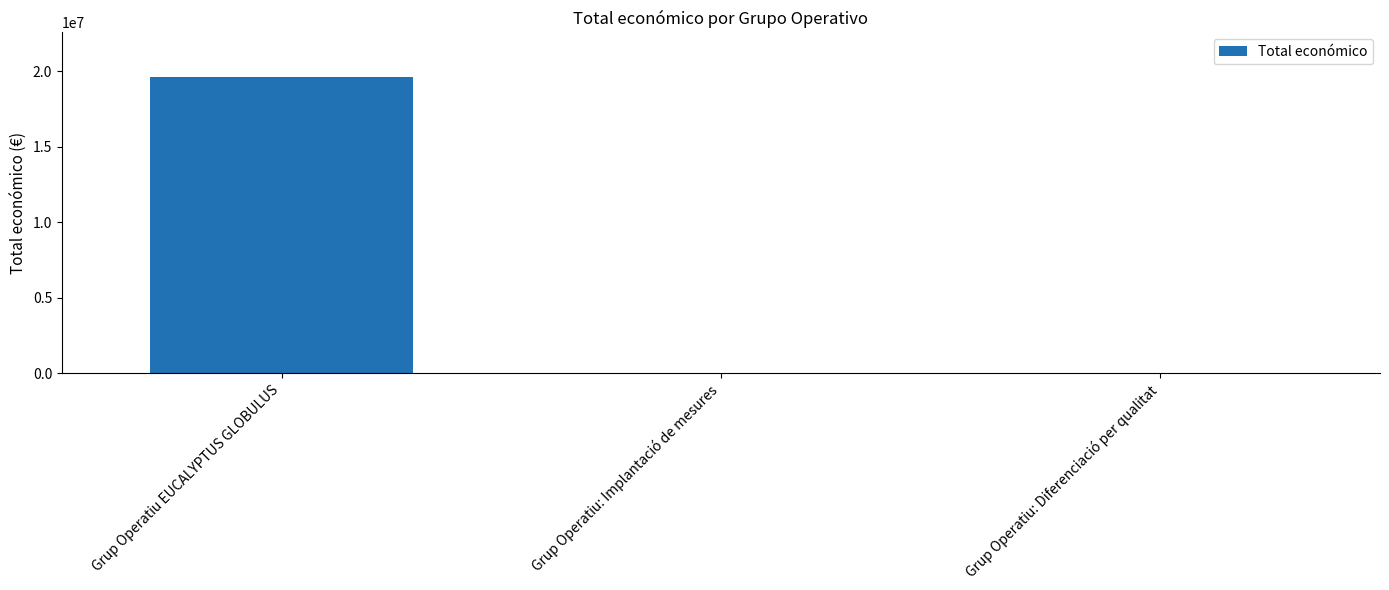

Which has a higher value, Grup Operatiu: Implantació de mesures or Grup Operatiu EUCALYPTUS GLOBULUS?

Grup Operatiu EUCALYPTUS GLOBULUS